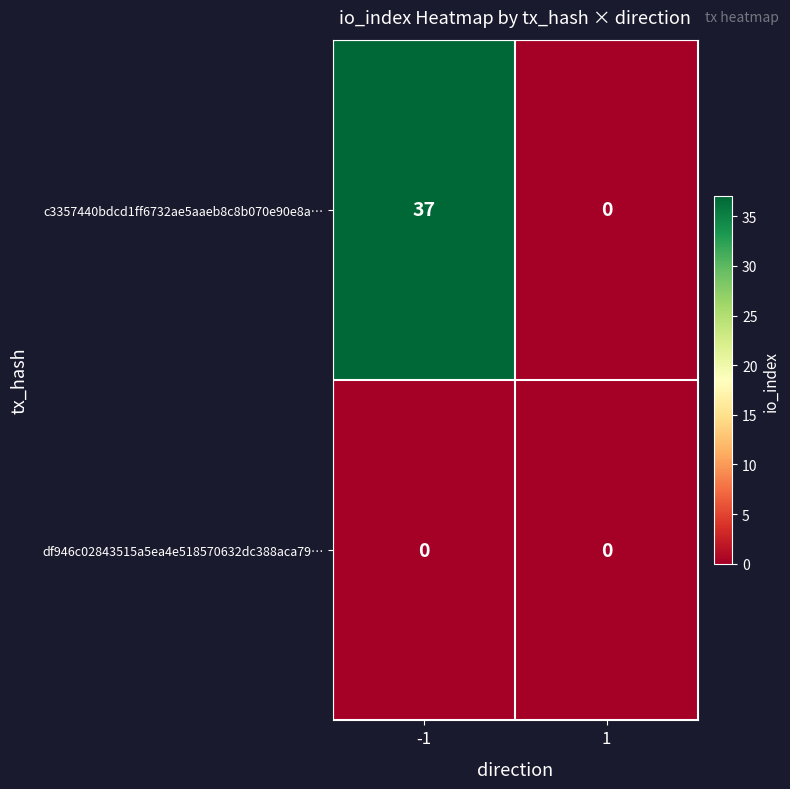

At -1, list the series in order from largest to smallest.

c3357440bdcd1ff6732ae5aaeb8c8b070e90e8a…, df946c02843515a5ea4e518570632dc388aca79…